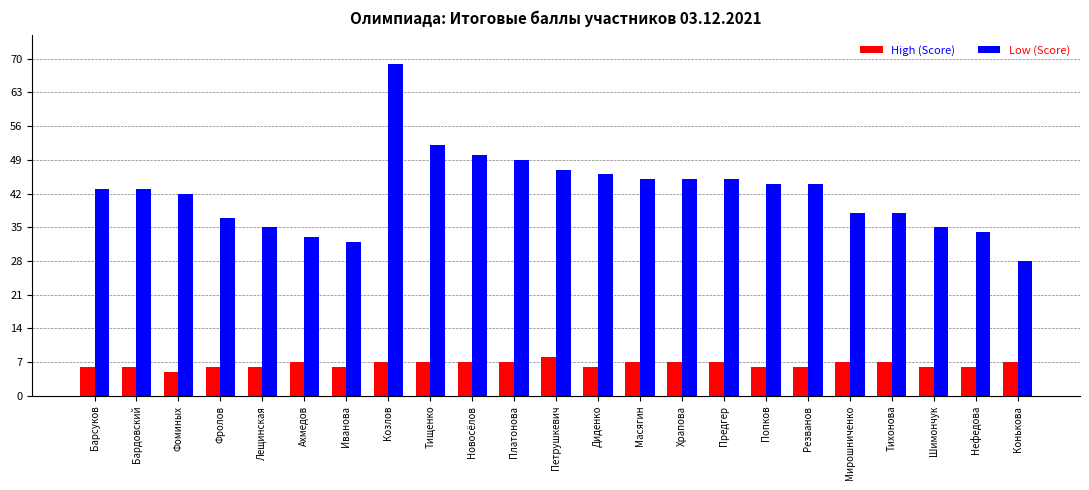

Rank the series by their average value, from lowest to highest.

High (Score), Low (Score)